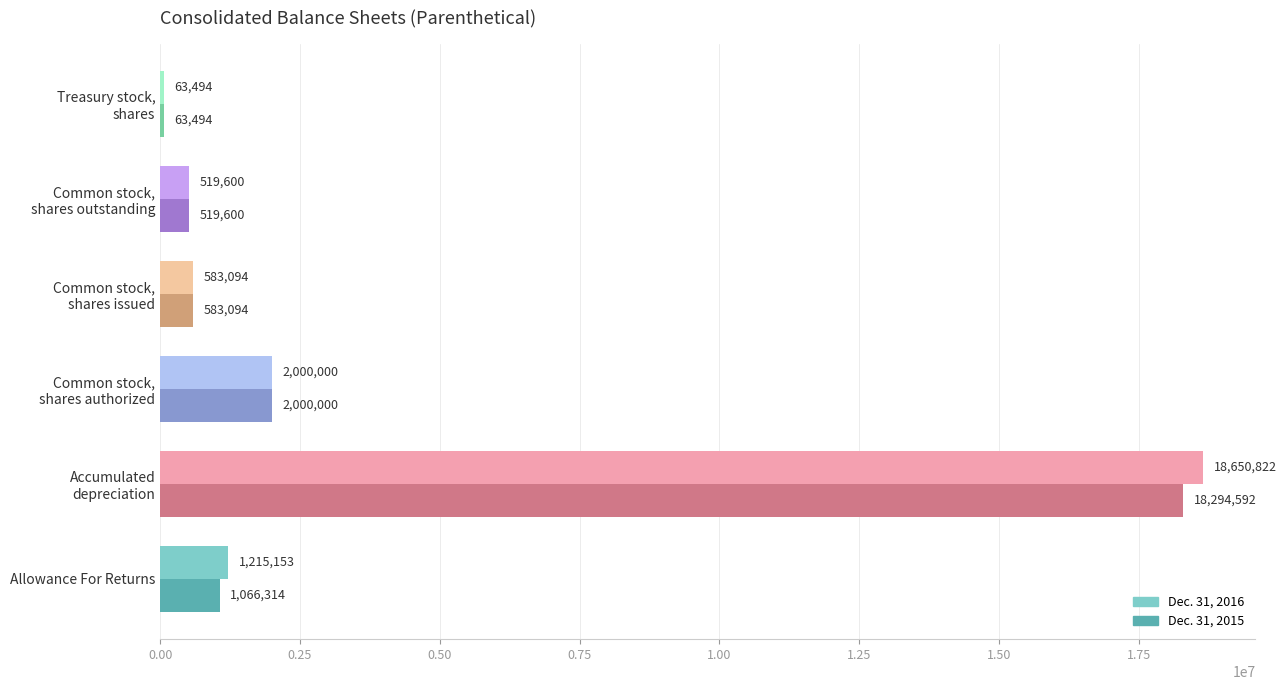

Which series has the widest spread of values?

Dec. 31, 2016